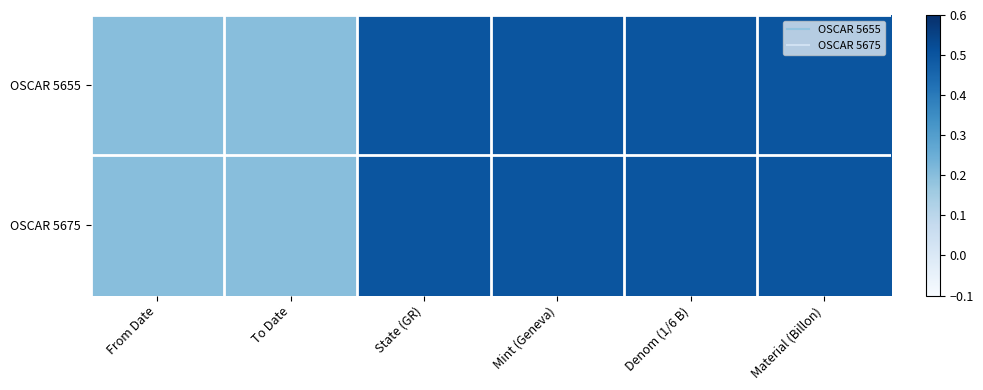

Which series has the largest total across all categories?

OSCAR 5655